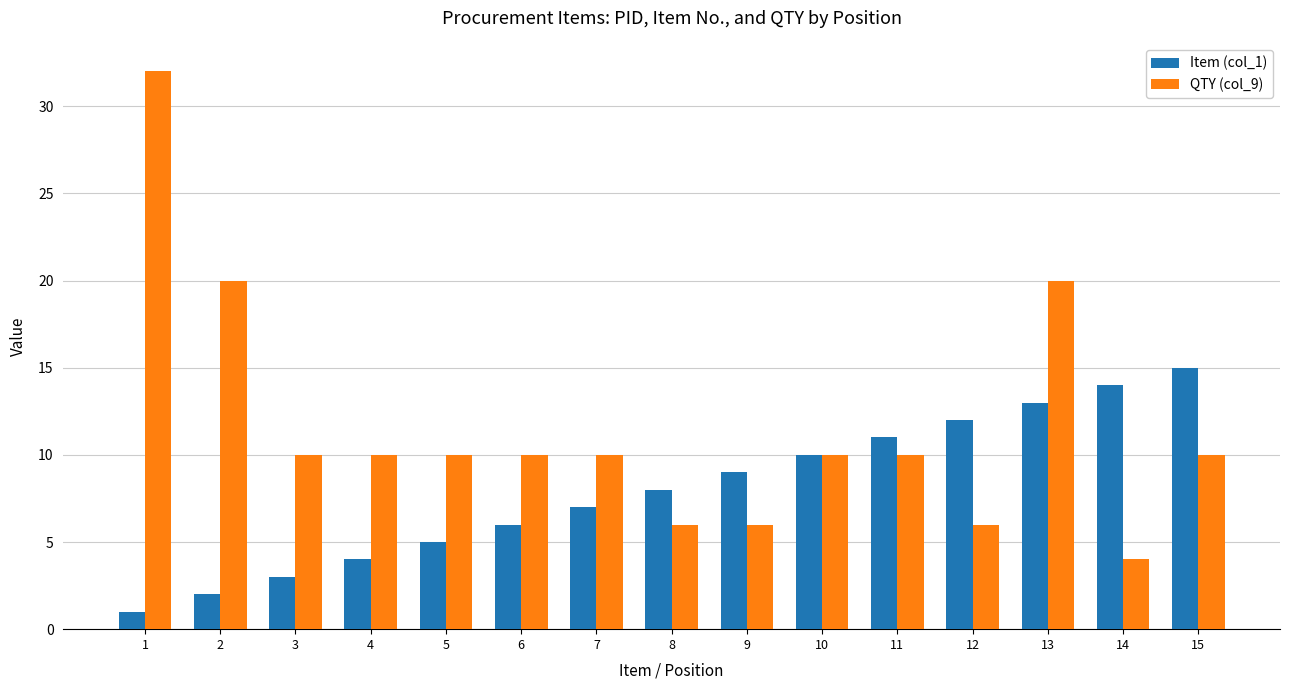

At which label does QTY (col_9) first exceed 10?

1